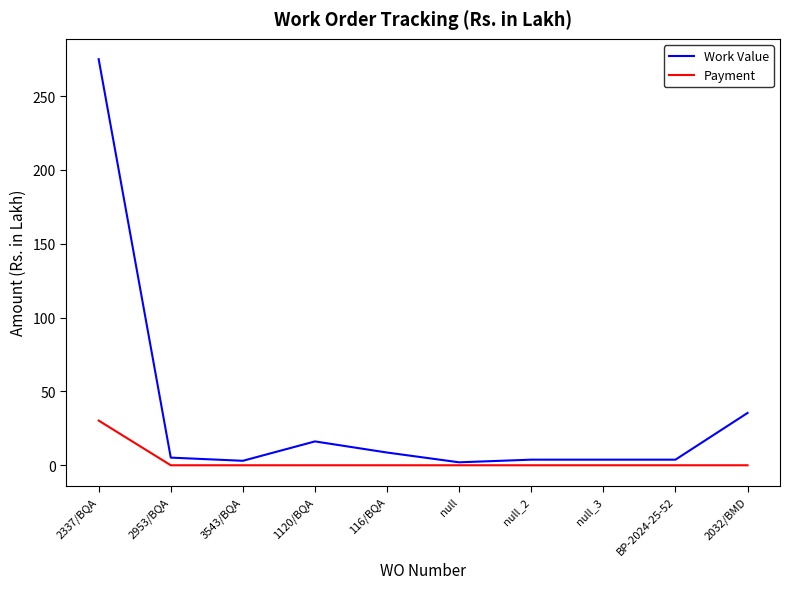

What is the sum of the Payment values at 3543/BQA and 2337/BQA?

30.3